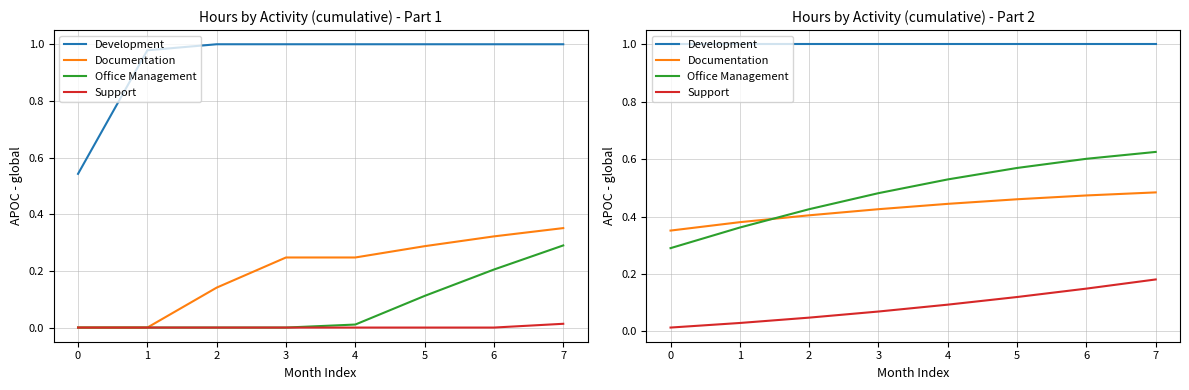

What is the highest value of the Support series?

0.2